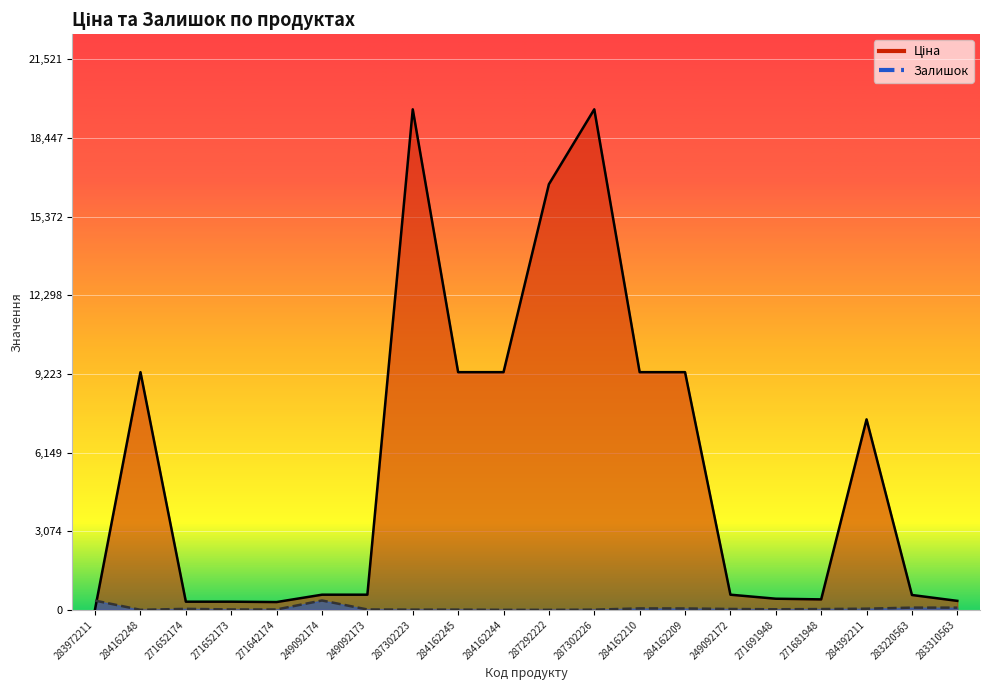

True or false: Ціна and Залишок cross at least once.

True